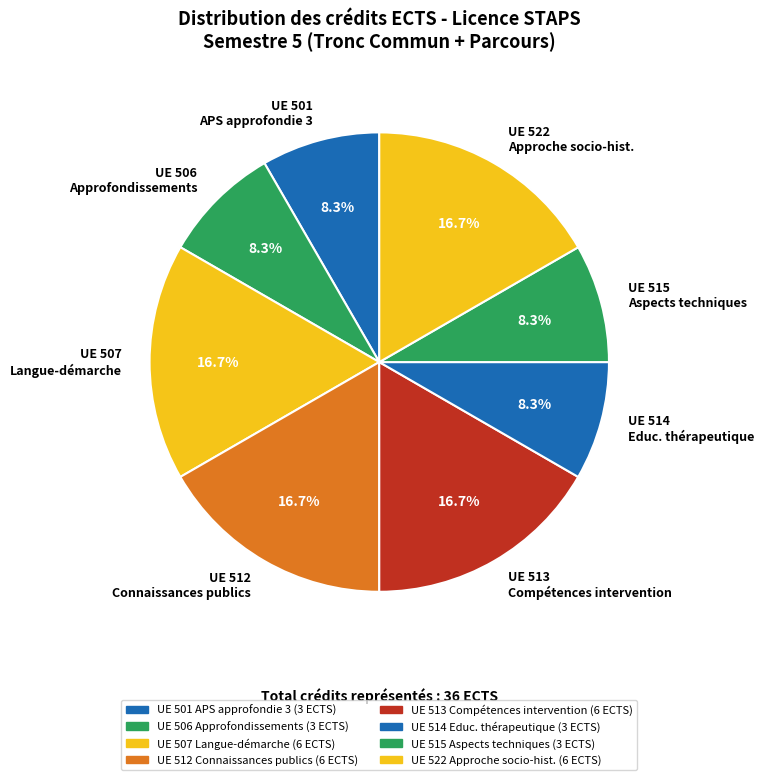

Is there any slice that represents more than half of the pie?

No